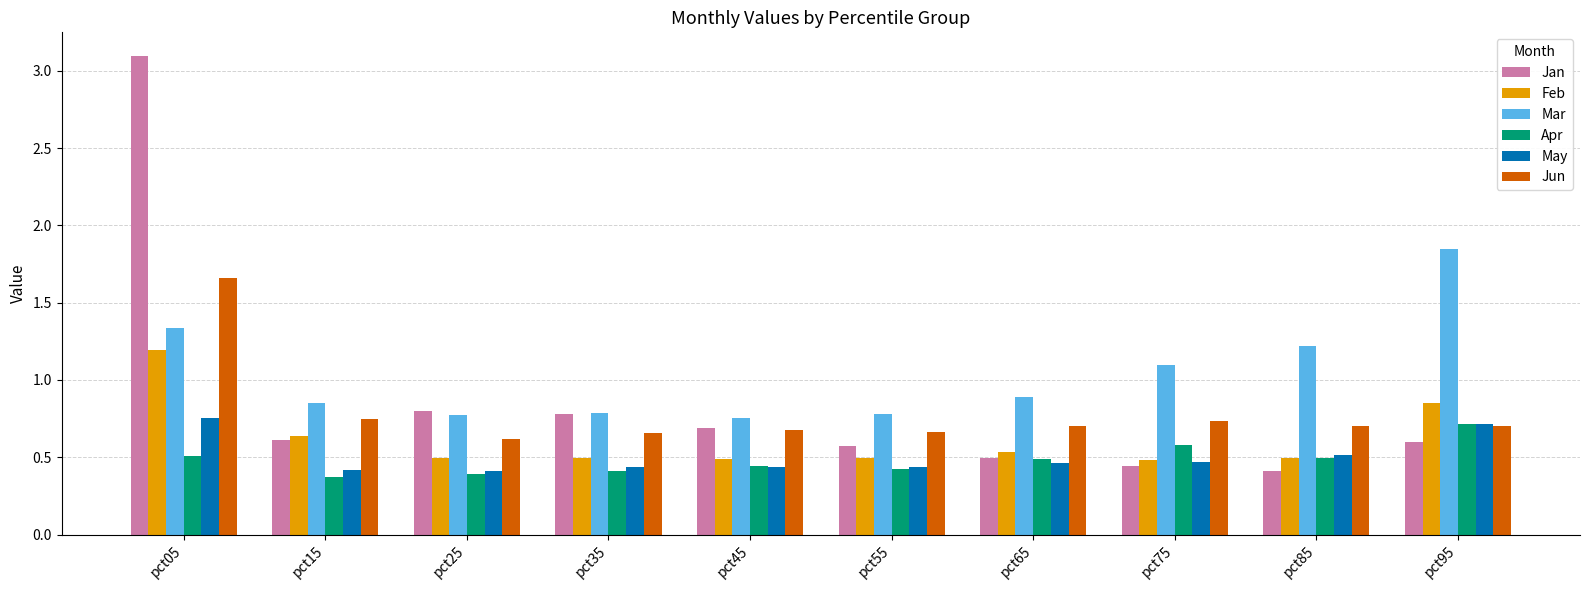

True or false: Jan has a value of 0.8 at pct25.

True